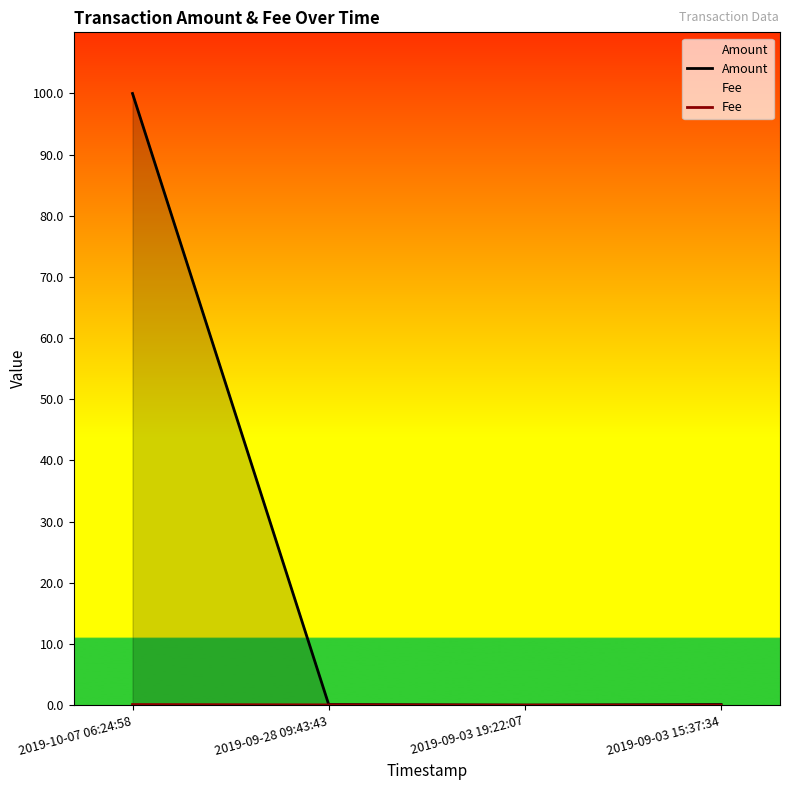

Does the chart display data point markers on the line(s)?

No